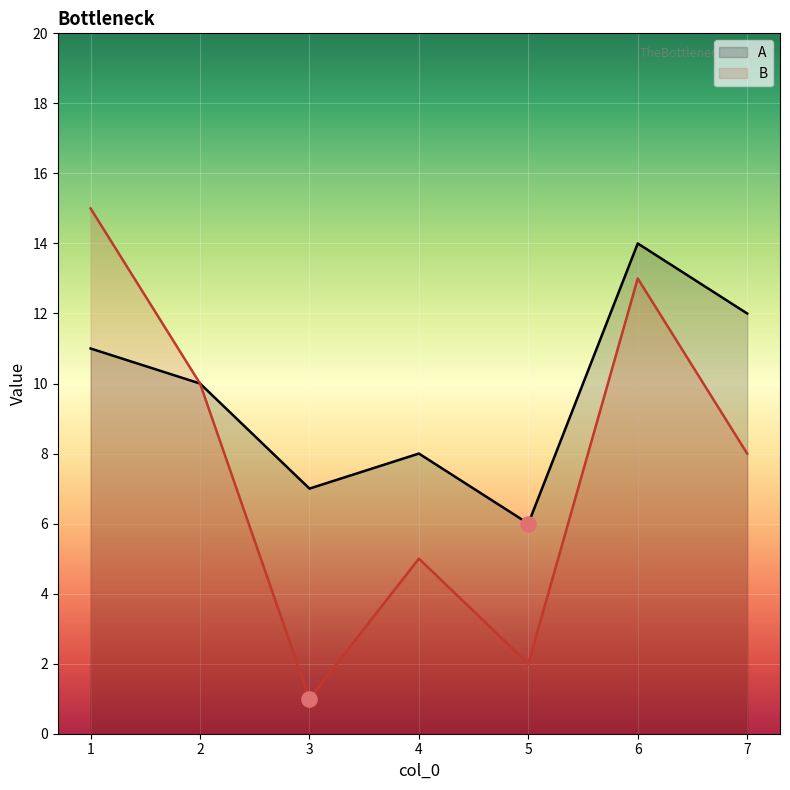

What is the total value across all series at 7?

20